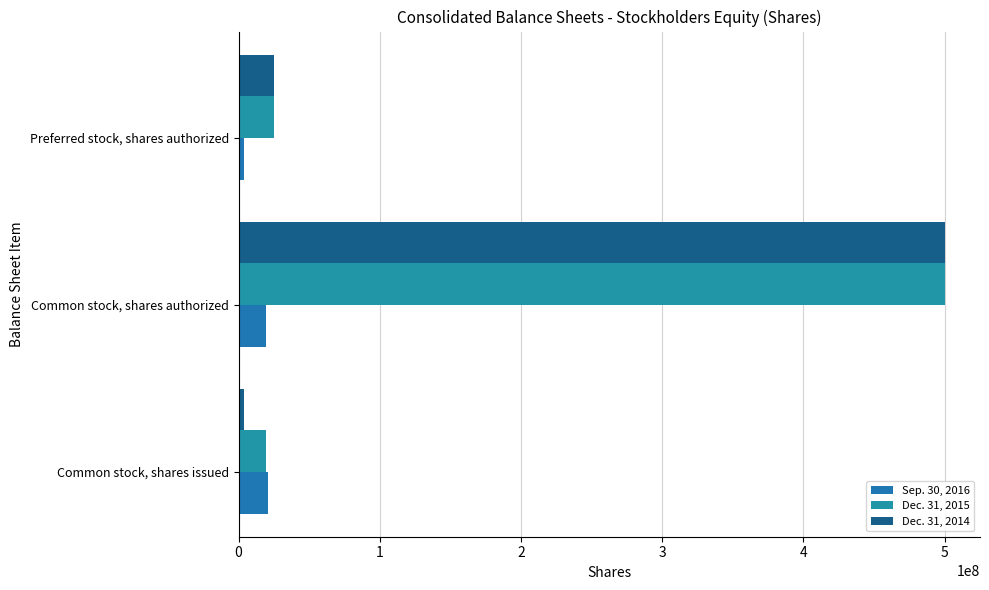

How many distinct data groups are displayed?

3